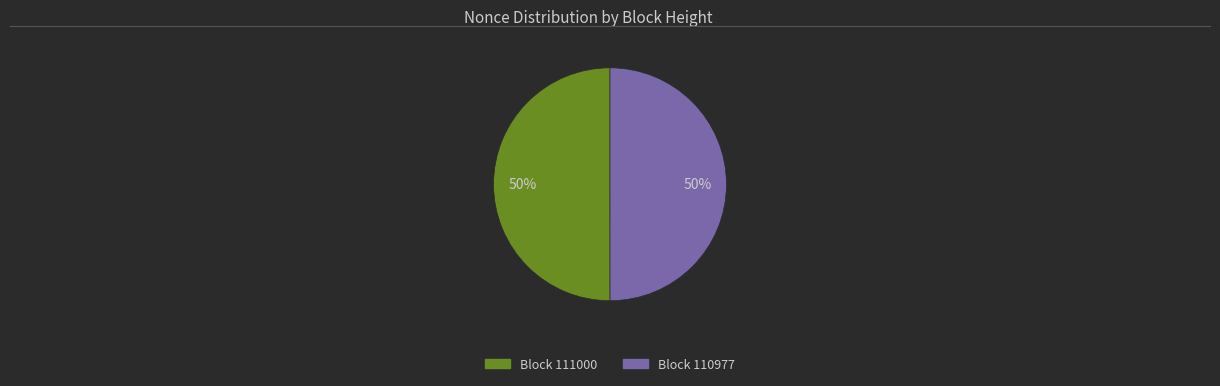

To the nearest percent, what is the average slice percentage?

50%